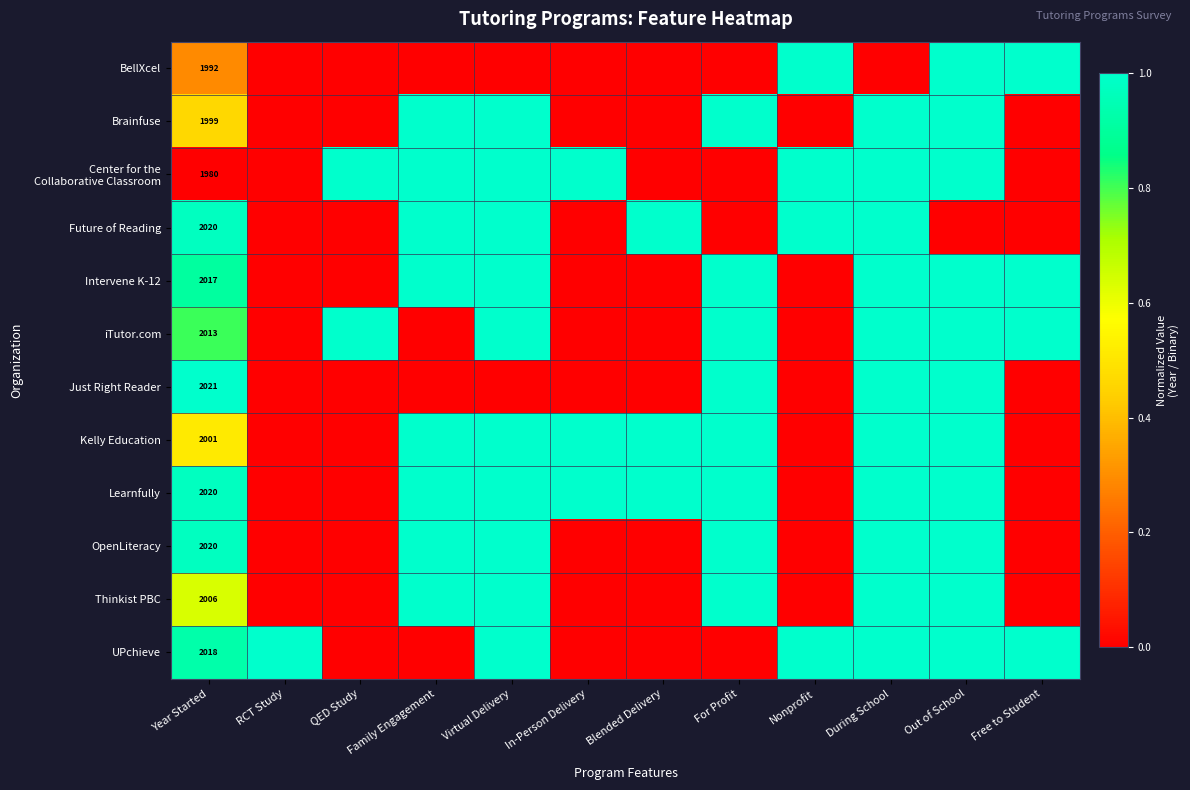

The UPchieve series shows 3336 at Year Started. True or false?

False